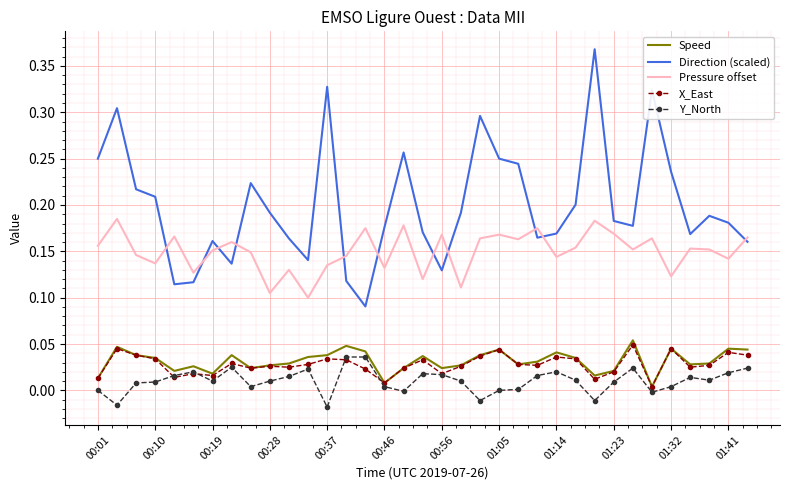

Which series has the largest range (max minus min)?

Direction (scaled)